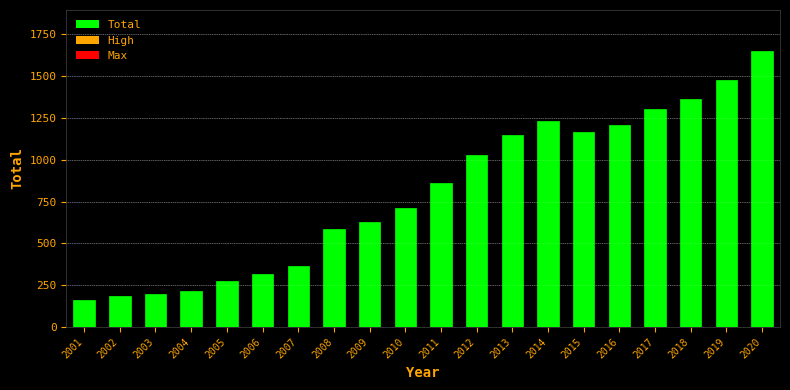

Reading left to right, list all the values displayed in this chart.

2001=159	2002=188	2003=198	2004=214	2005=275	2006=318	2007=367	2008=585	2009=630	2010=711	2011=863	2012=1031	2013=1147	2014=1234	2015=1165	2016=1206	2017=1302	2018=1362	2019=1479	2020=1649